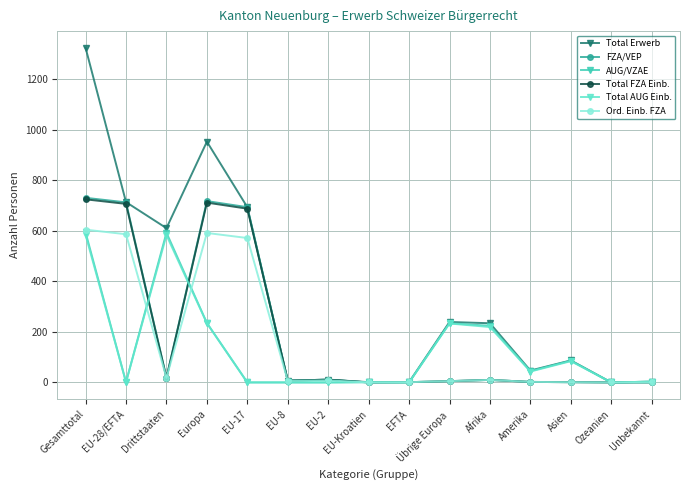

What is the label of the 10th point from the right?

EU-8